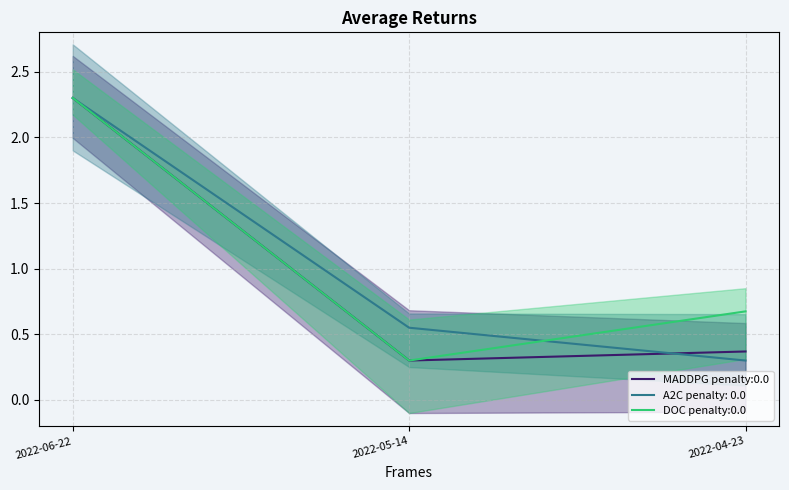

Reading left to right, transcribe all the data shown in this chart.

Koef.: 2.3	0.3	0.4
Pořadí: 2.3	0.5	0.3
Body: 2.3	0.3	0.7